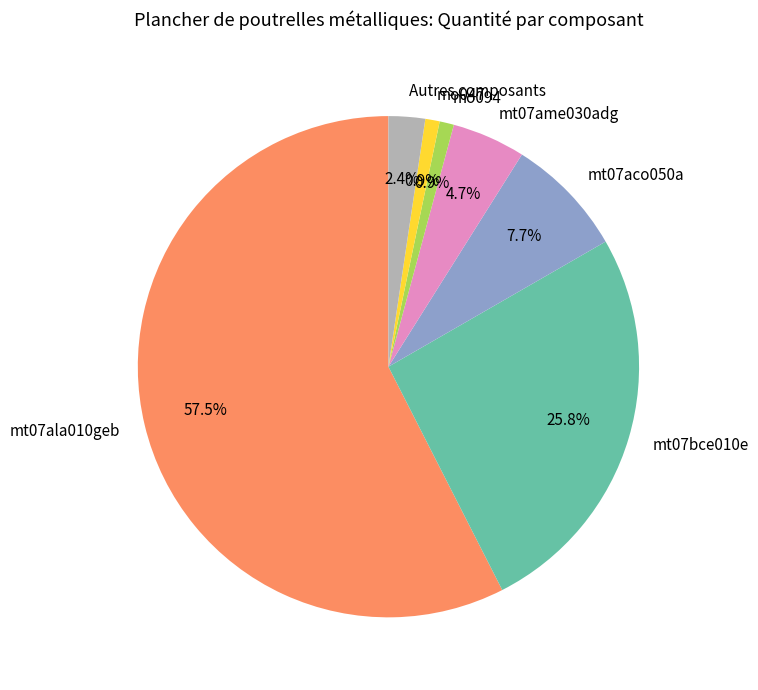

Which category has the biggest portion of the pie?

mt07ala010geb